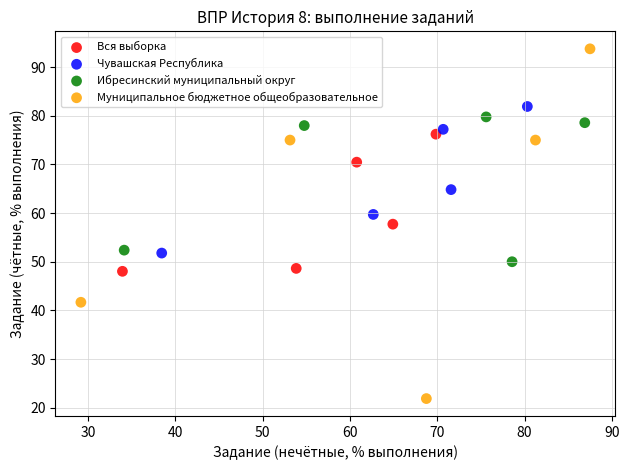

Which series has the largest Y range (max minus min)?

Муниципальное бюджетное общеобразовательное